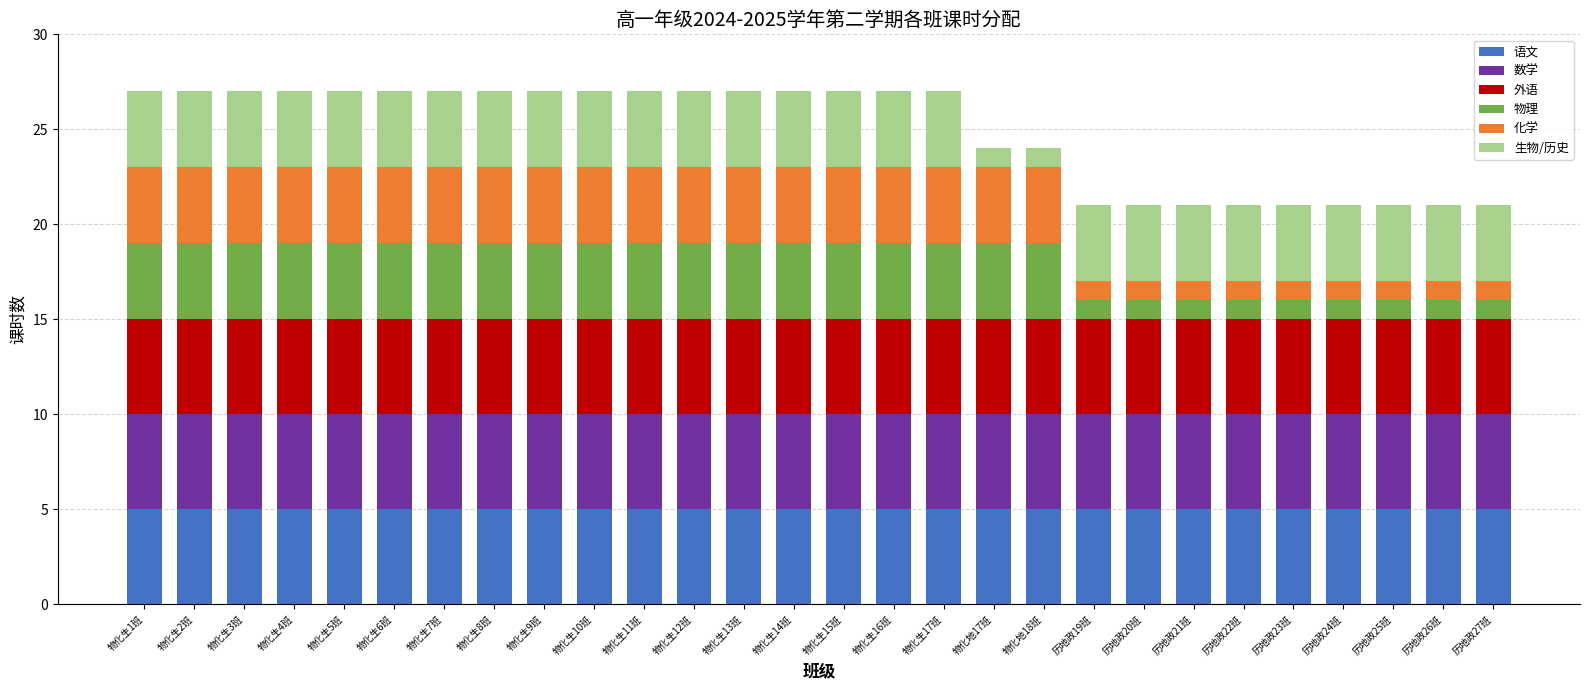

The value of 语文 at 物化生3班 is 5. True or false?

True